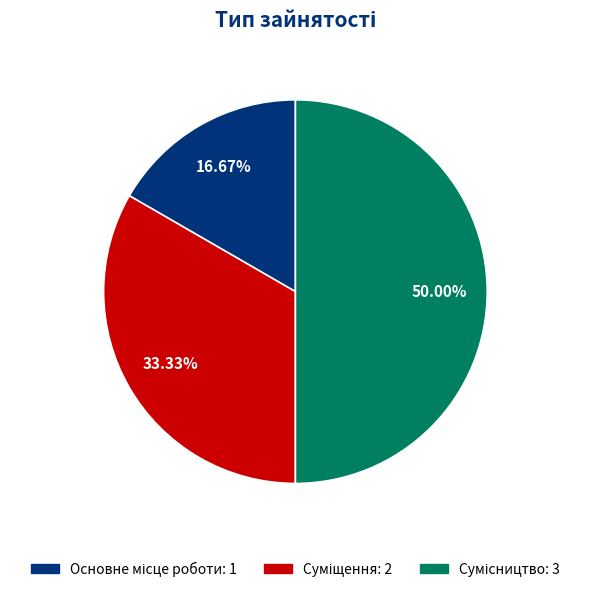

How many segments does this pie chart have?

3